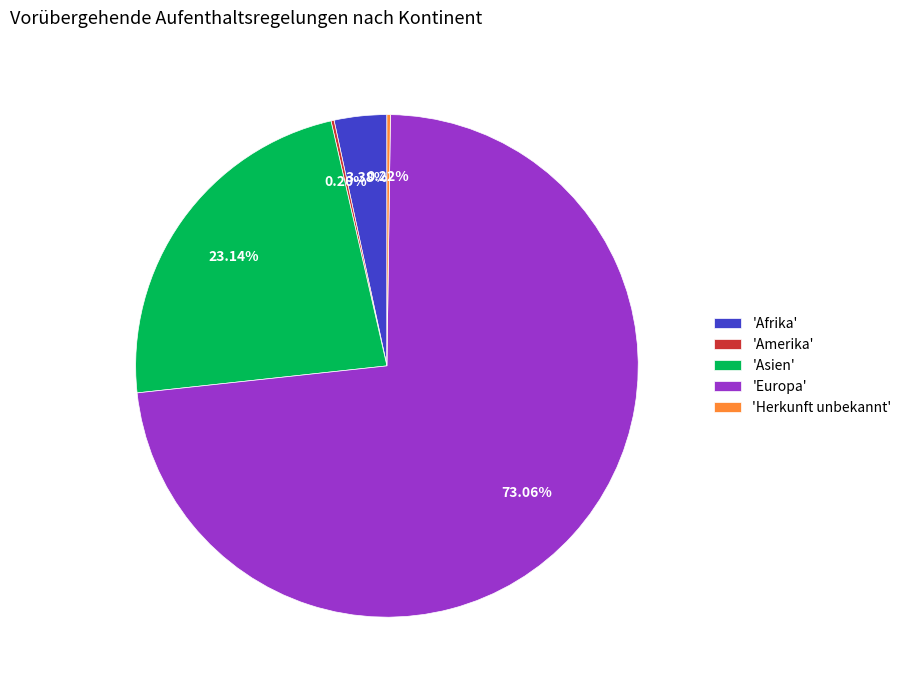

Between 'Asien' and 'Afrika', which is larger?

'Asien'